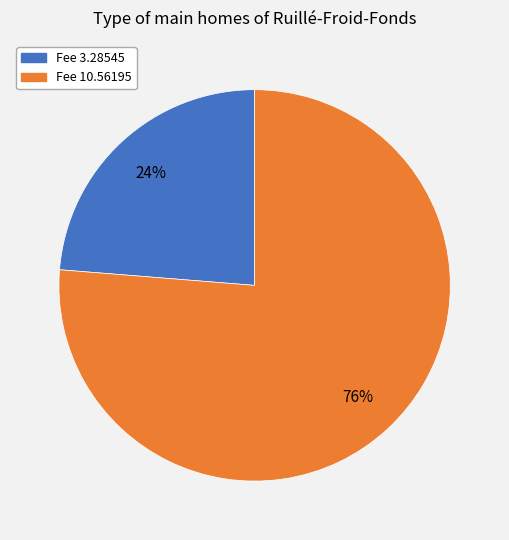

True or false: Fee 10.56195 accounts for 62% of the total.

False